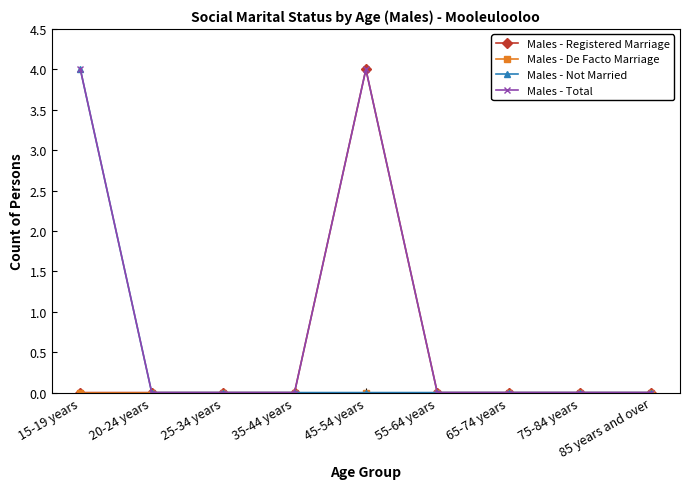

True or false: Males - Total has more than 0 interior local peaks.

True